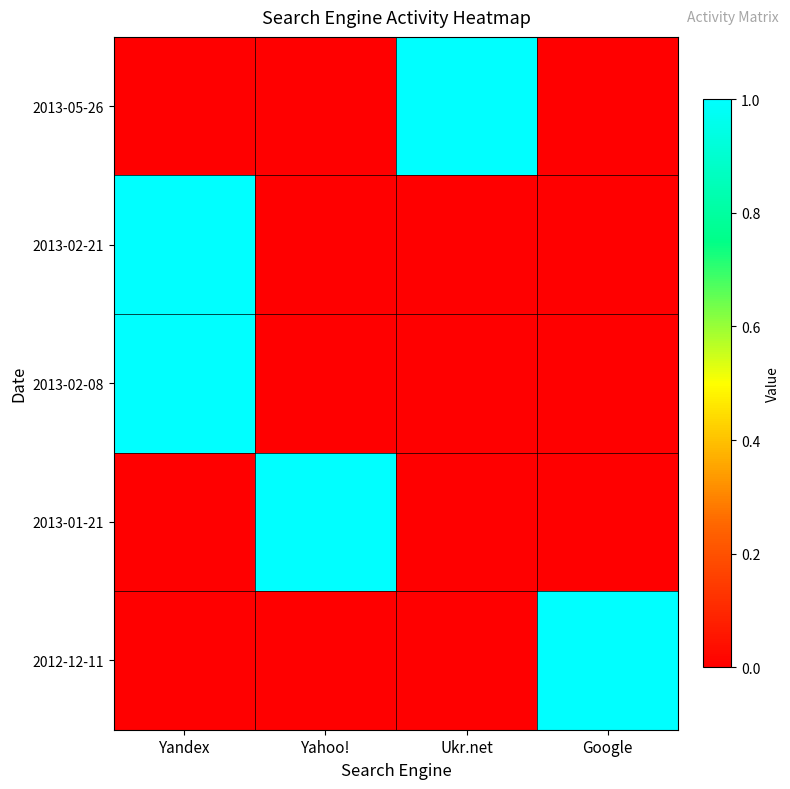

Rank the series by their maximum value, from highest to lowest.

2013-05-26, 2013-02-21, 2013-02-08, 2013-01-21, 2012-12-11